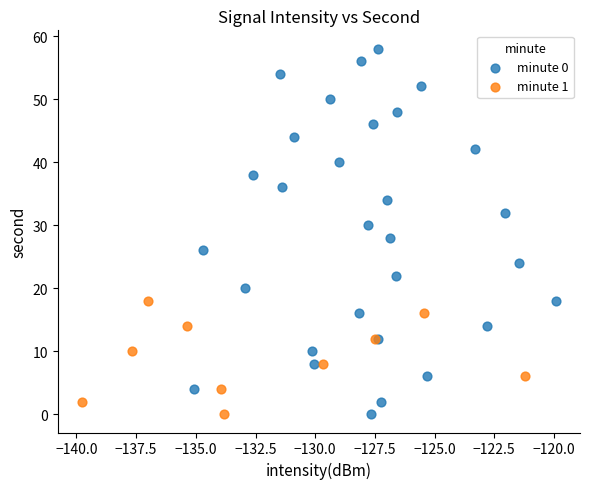

Which series has the widest spread of Y values?

minute 0